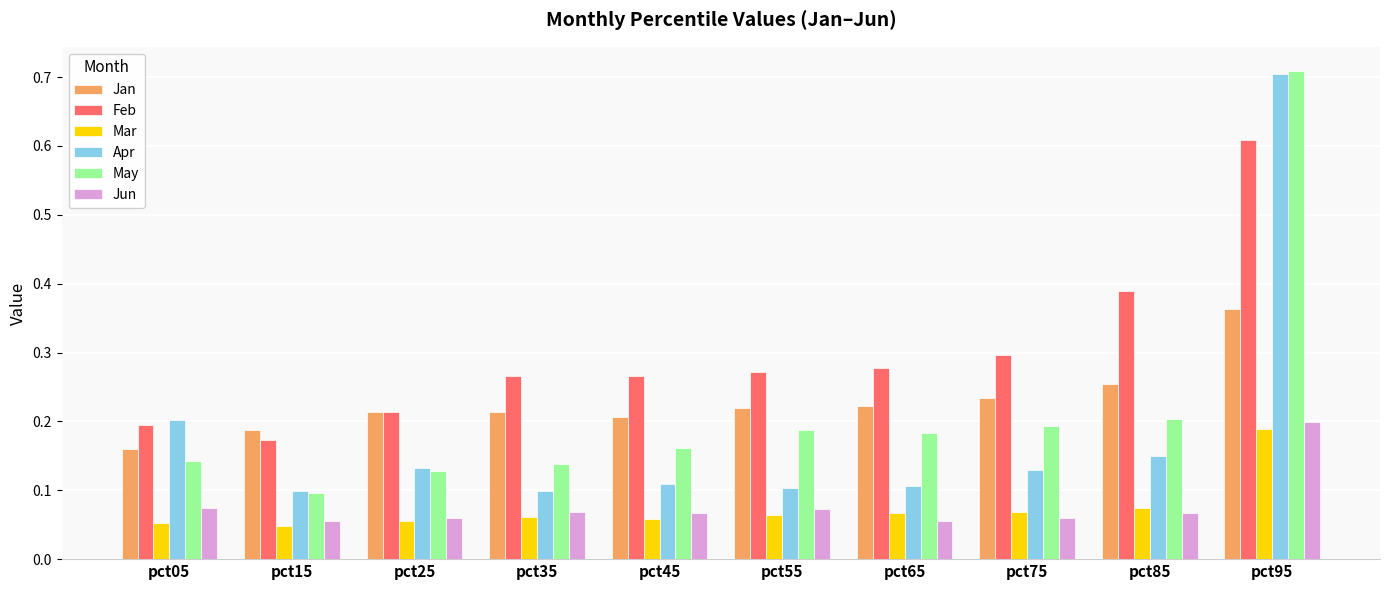

The value of Mar at pct05 is 0.0. True or false?

False